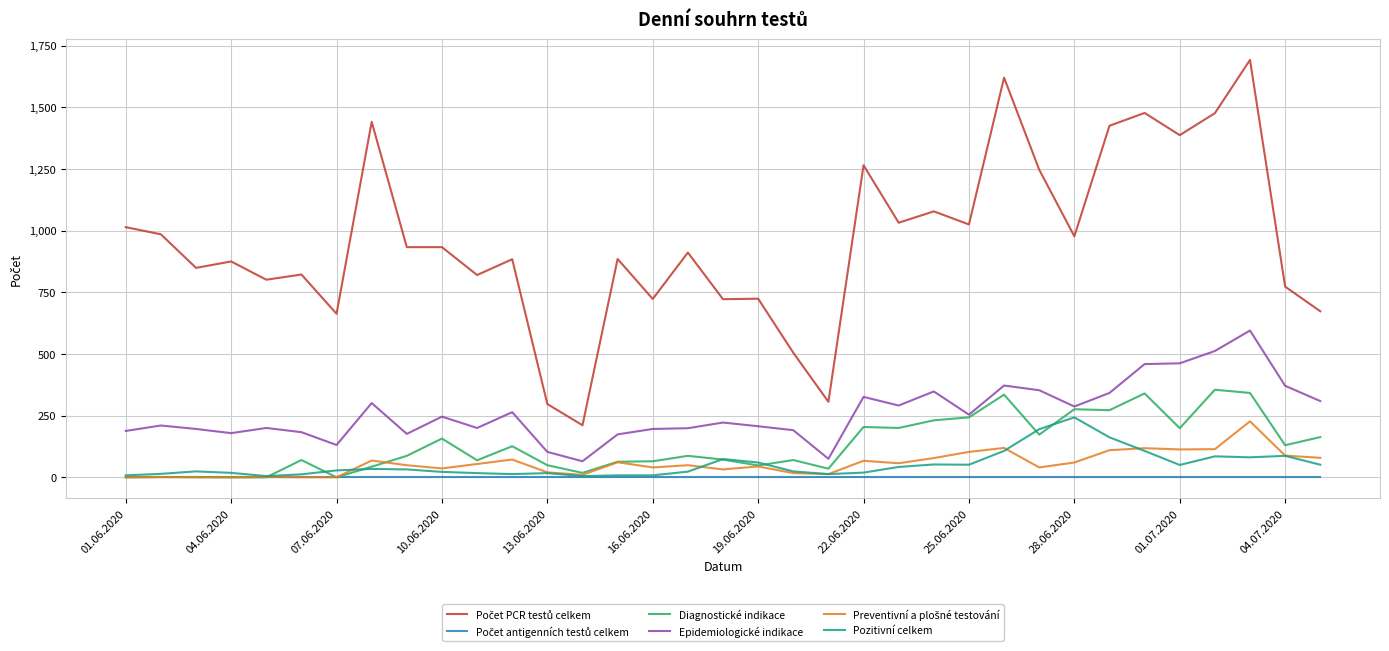

How many interior local peaks does the Pozitivní celkem series have?

8